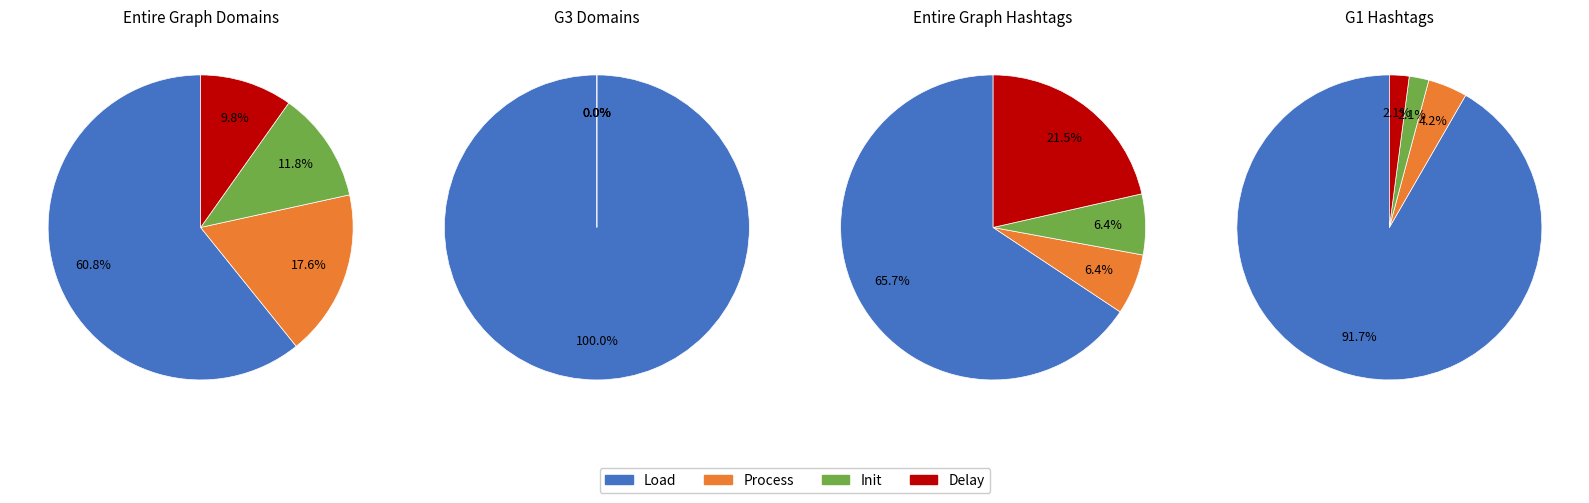

Does any single category account for the majority?

Yes